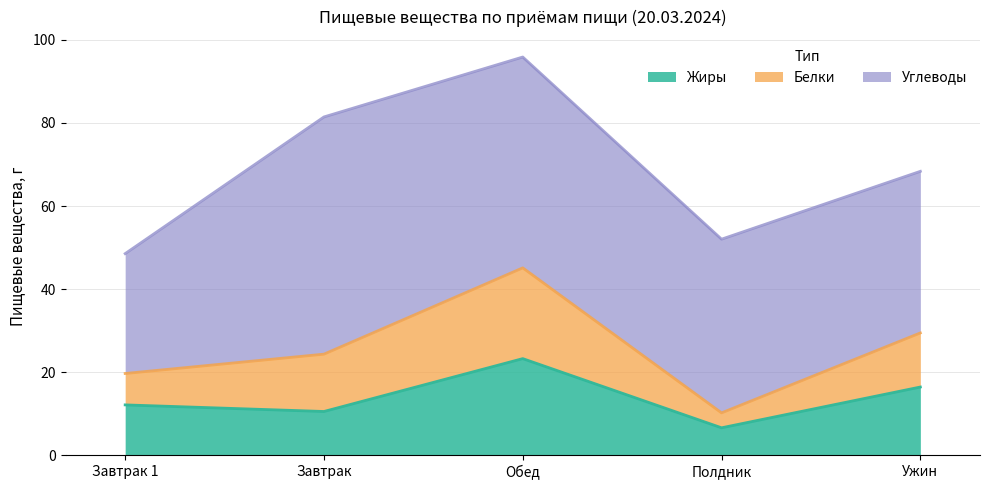

What are all the series names shown in the legend?

Жиры, Белки, Углеводы